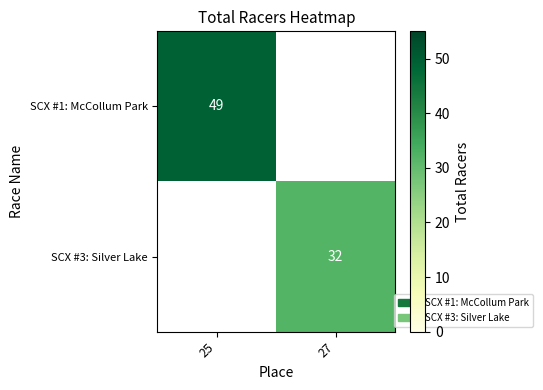

What is the minimum value shown in the chart?

32.0